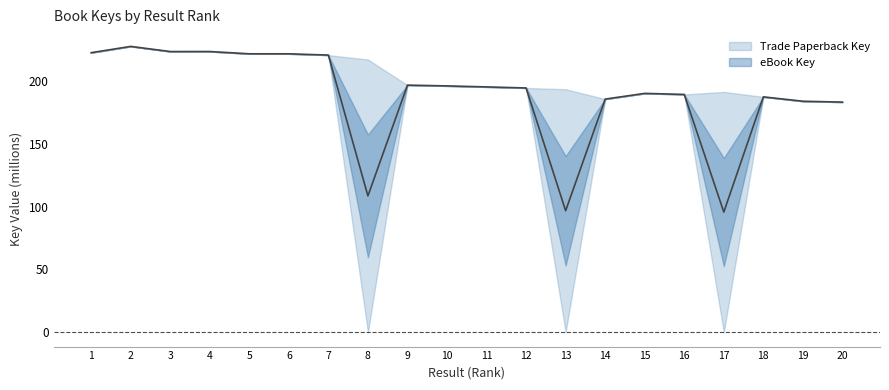

What is the smallest value displayed?

95.6